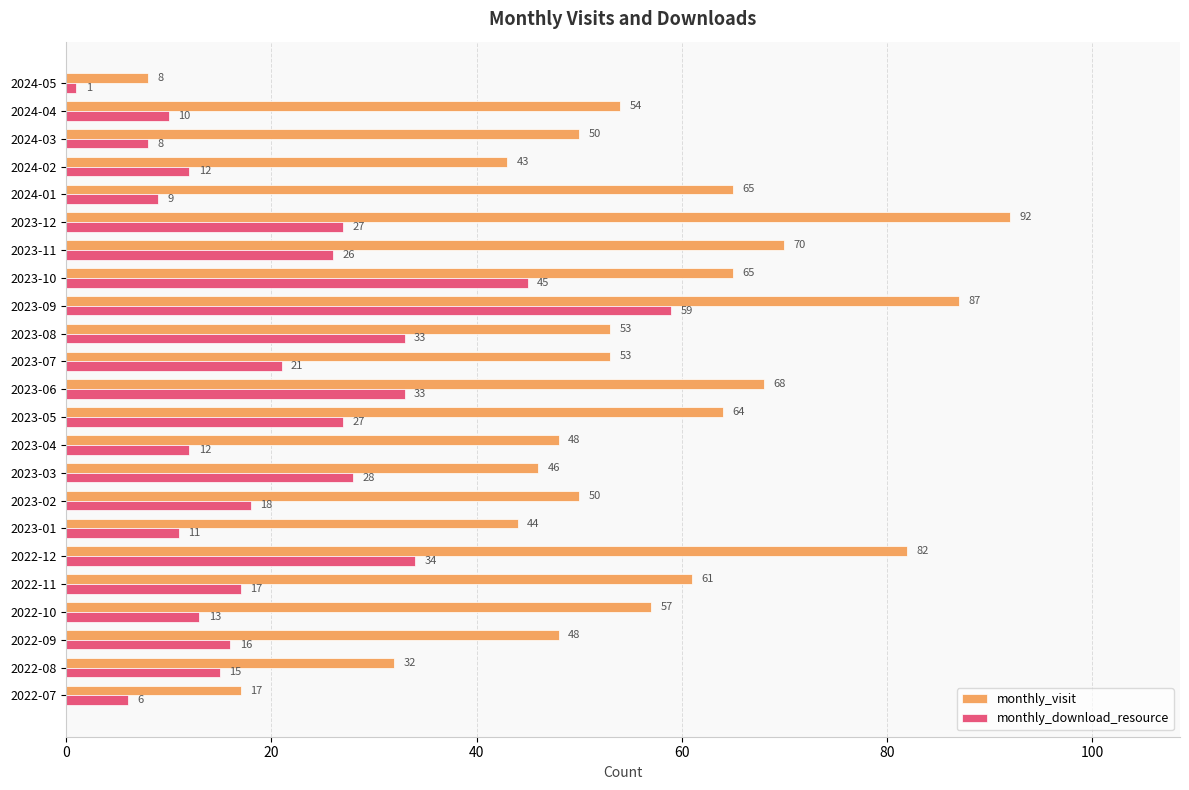

What is the maximum value shown in the chart?

92